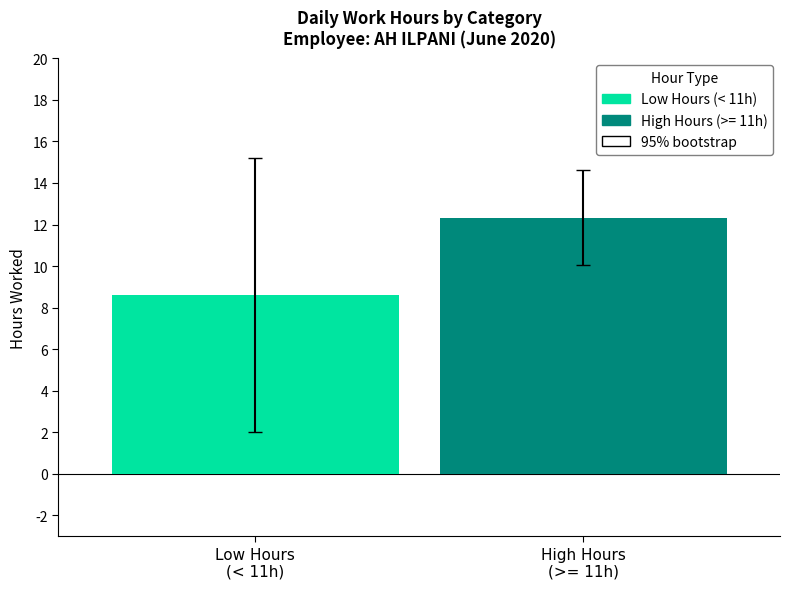

What is the greatest value displayed?

12.3